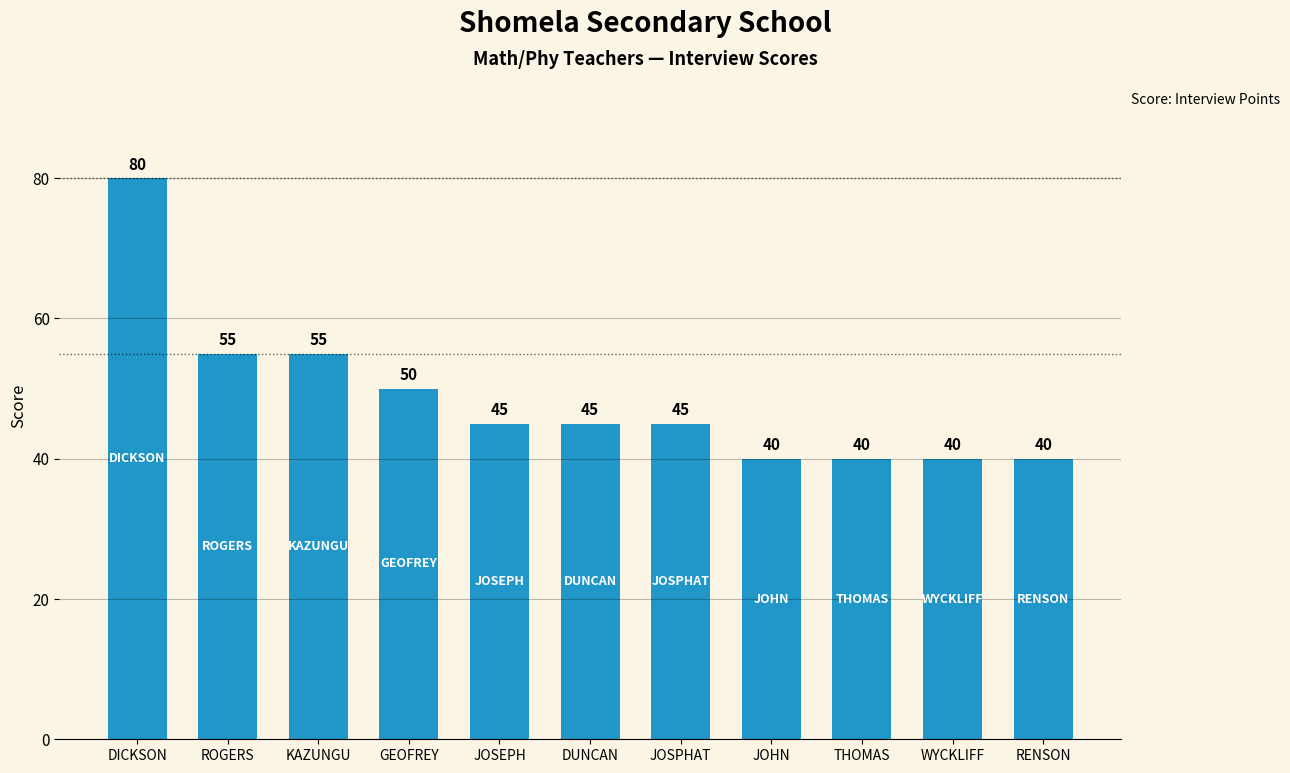

What is the approximate value at KAZUNGU?

55